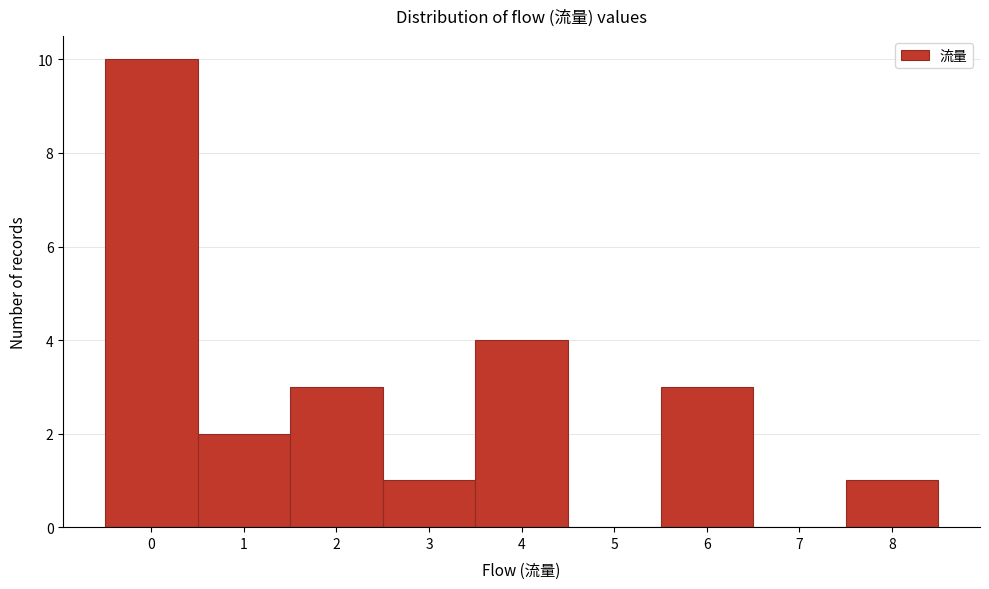

Reading left to right, transcribe this chart: for each bar, give the range it covers on the x-axis and its height. The values are not printed on the chart, so give them approximately, as read against the axis.

-0.5 to 0.5: 10
0.5 to 1.5: 2
1.5 to 2.5: 3
2.5 to 3.5: 1
3.5 to 4.5: 4
4.5 to 5.5: 0
5.5 to 6.5: 3
6.5 to 7.5: 0
7.5 to 8.5: 1